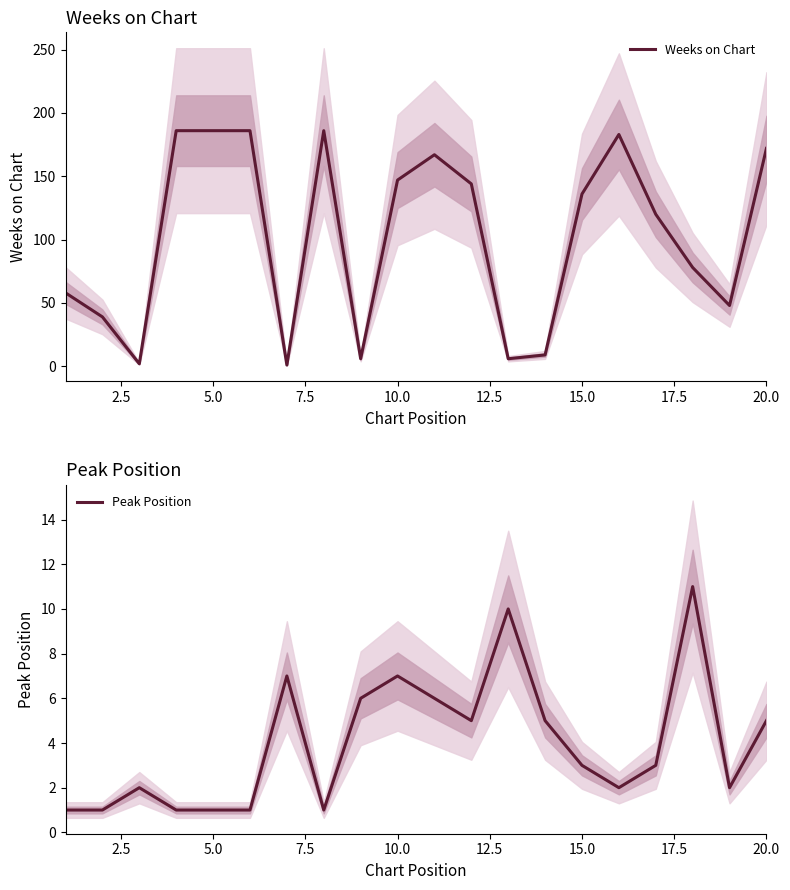

Reading right to left, transcribe all the data shown in this chart.

Weeks on Chart: 172	48	78	120	183	136	9	6	144	167	147	6	186	1	186	186	186	2	39	58
Peak Position: 5	2	11	3	2	3	5	10	5	6	7	6	1	7	1	1	1	2	1	1